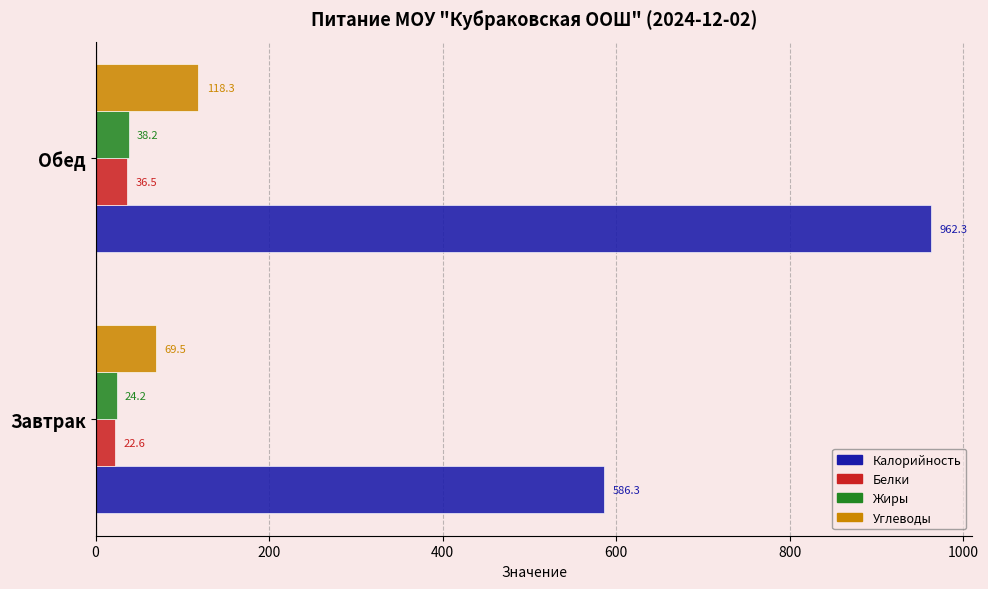

How many series are shown in this chart?

4